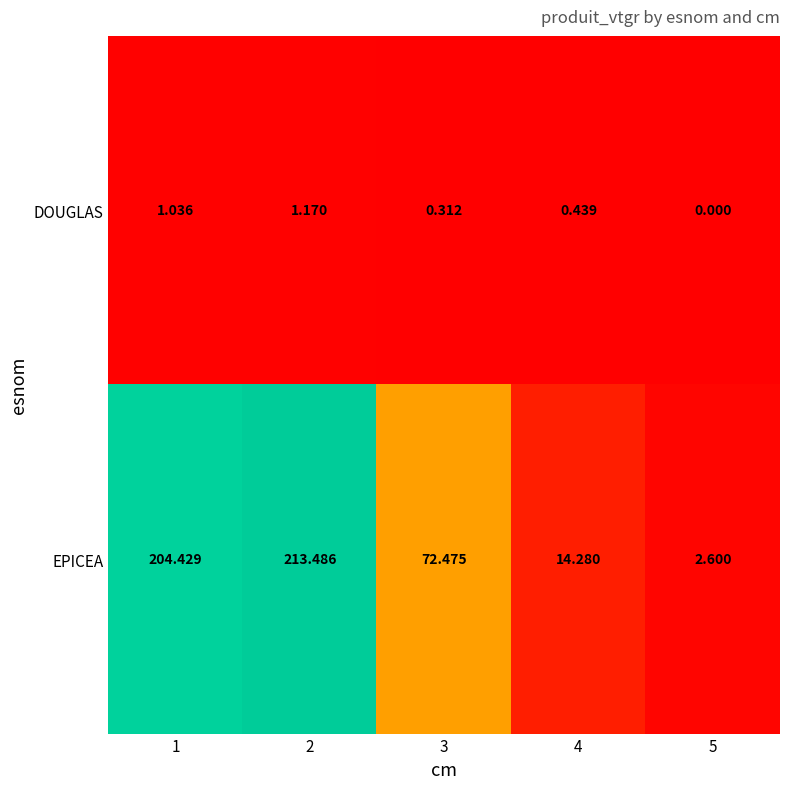

Is the value of EPICEA at 1 greater than the value of DOUGLAS at 2?

Yes